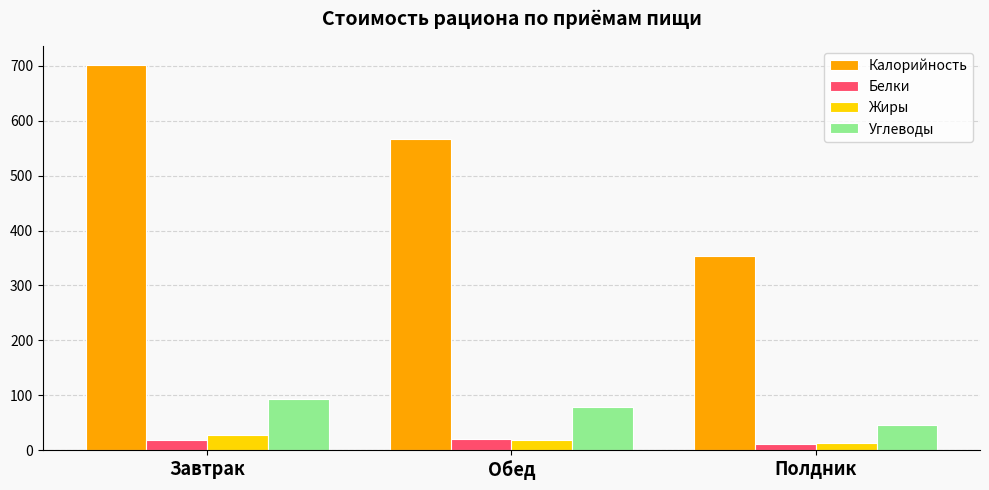

Which series has the largest total across all categories?

Калорийность